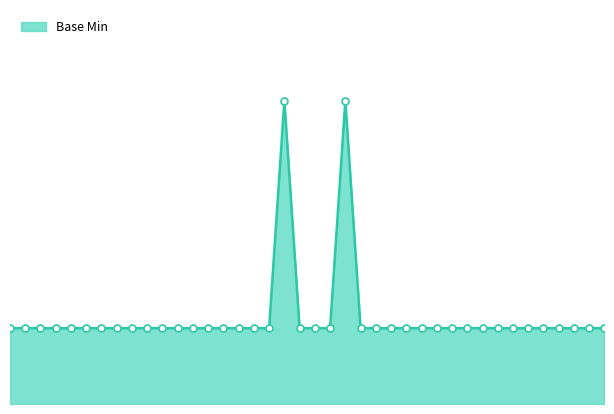

What is the sum of all values?

46